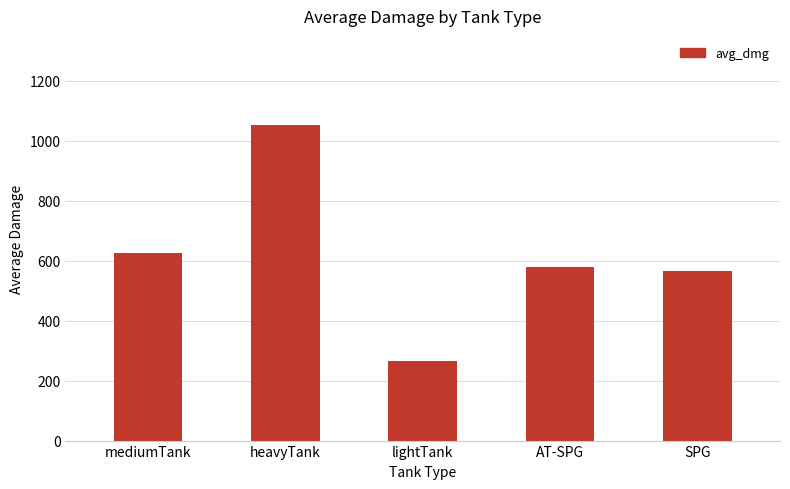

How many distinct data groups are displayed?

1